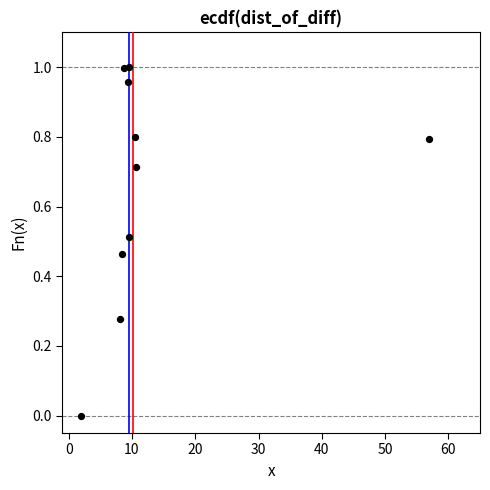

What is the range of X values (max minus min)?

55.0